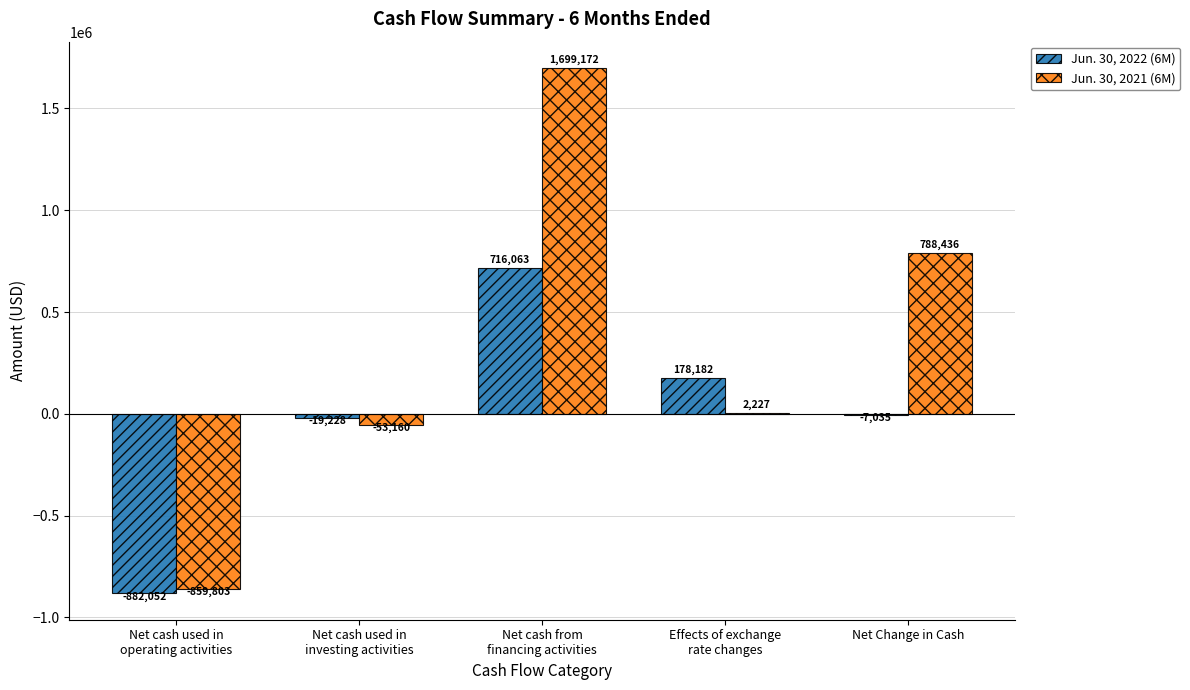

Which label corresponds to the largest value in the chart?

Net cash from
financing activities